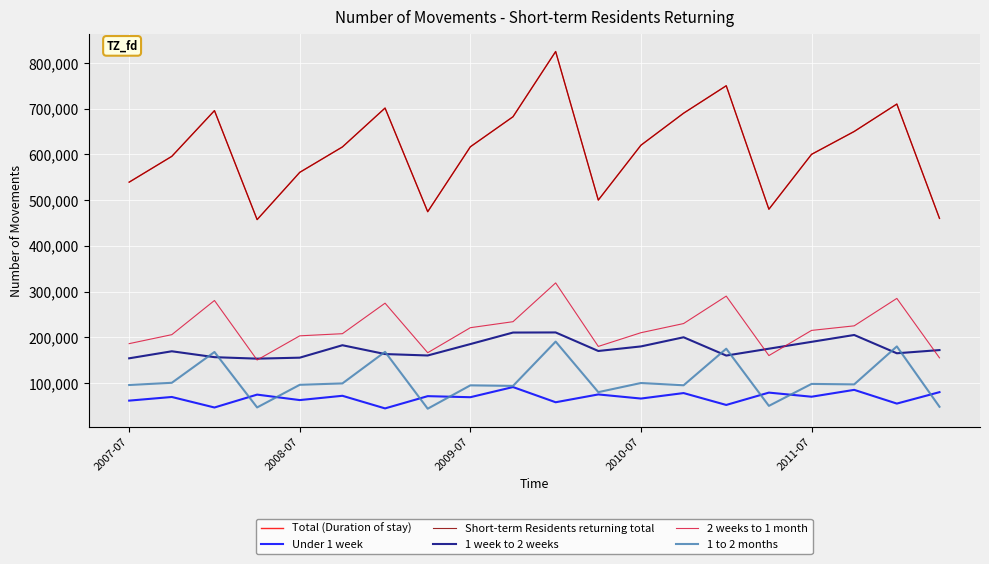

Does the chart display data point markers on the line(s)?

No